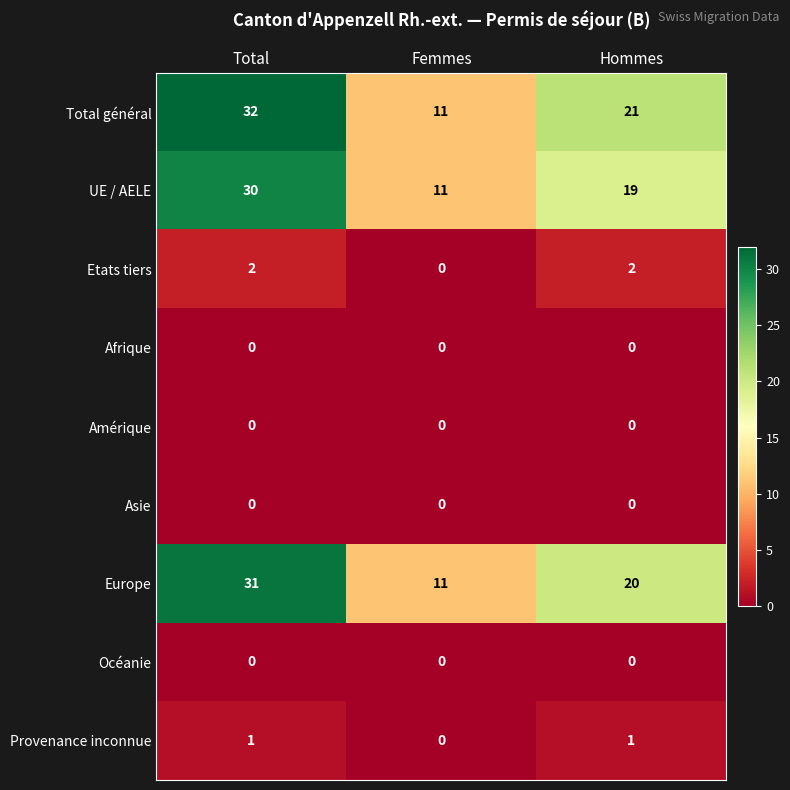

What is the maximum value shown in the chart?

32